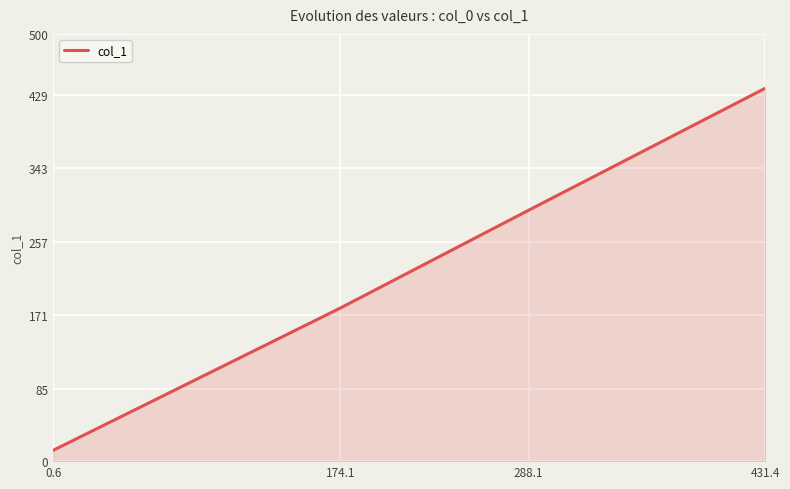

The value at 288.1 is 182.0. True or false?

False